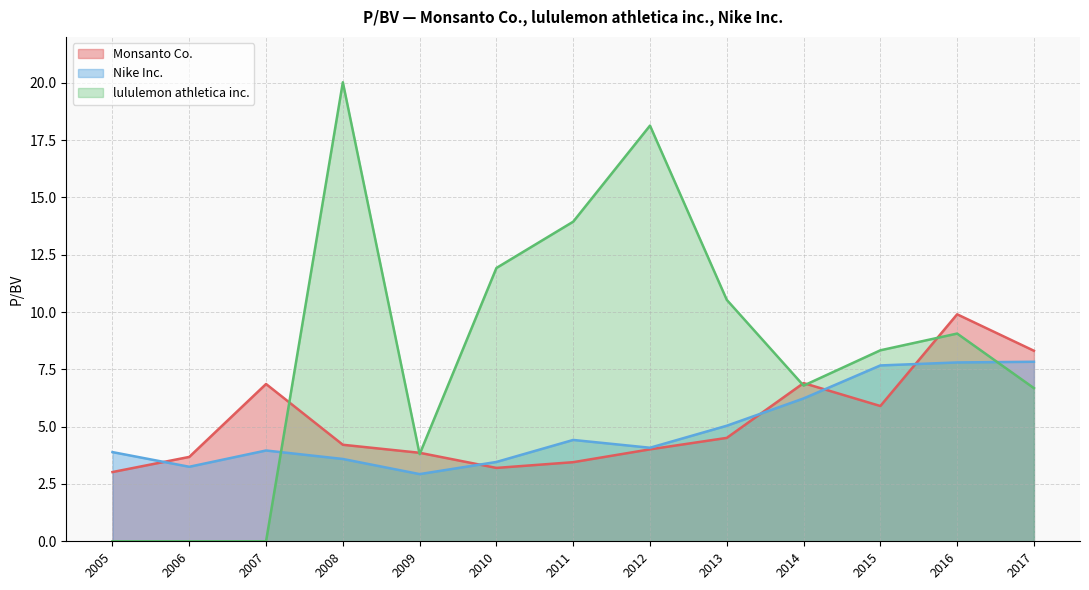

True or false: lululemon athletica inc. has a value of 0.0 at 2007.

True